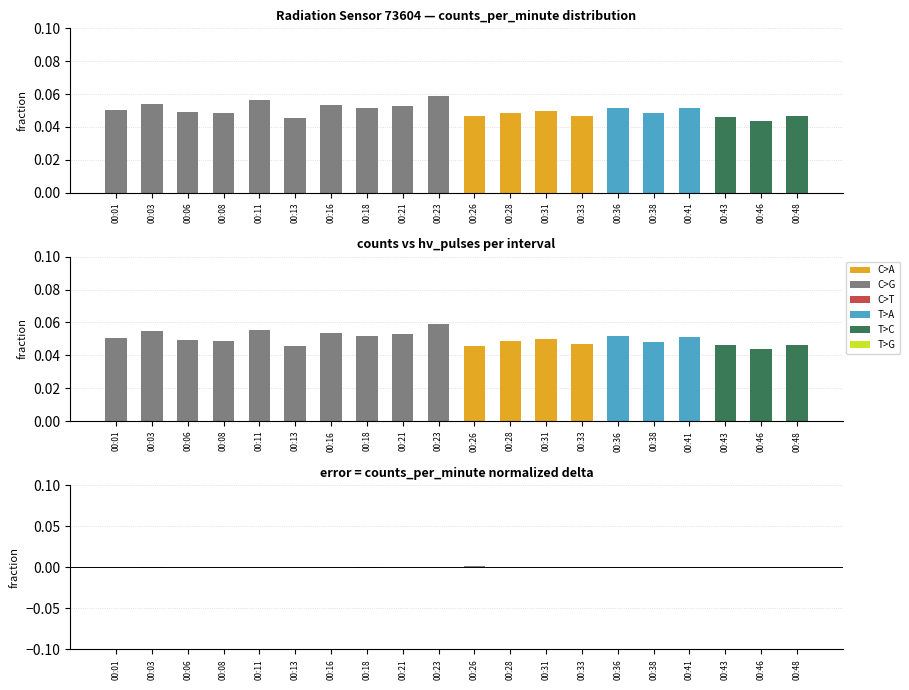

Does the chart contain any negative values?

Yes